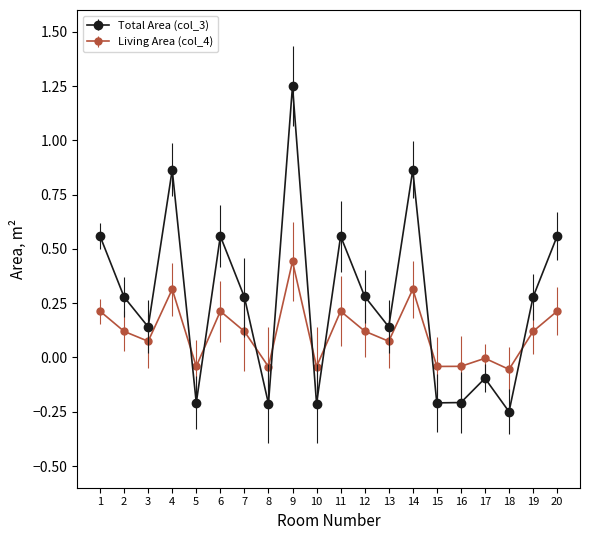

What value does the Living Area (col_4) series have at 4?

0.3